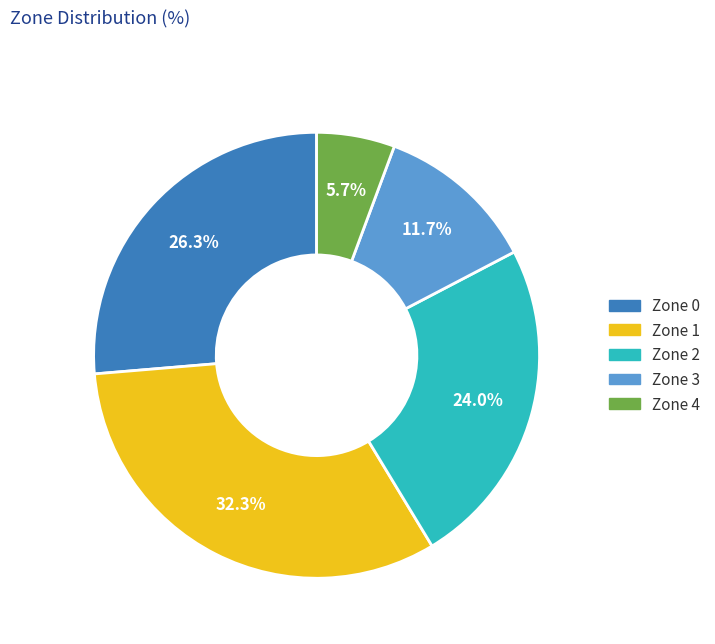

Which category has the smallest portion of the pie?

Zone 4